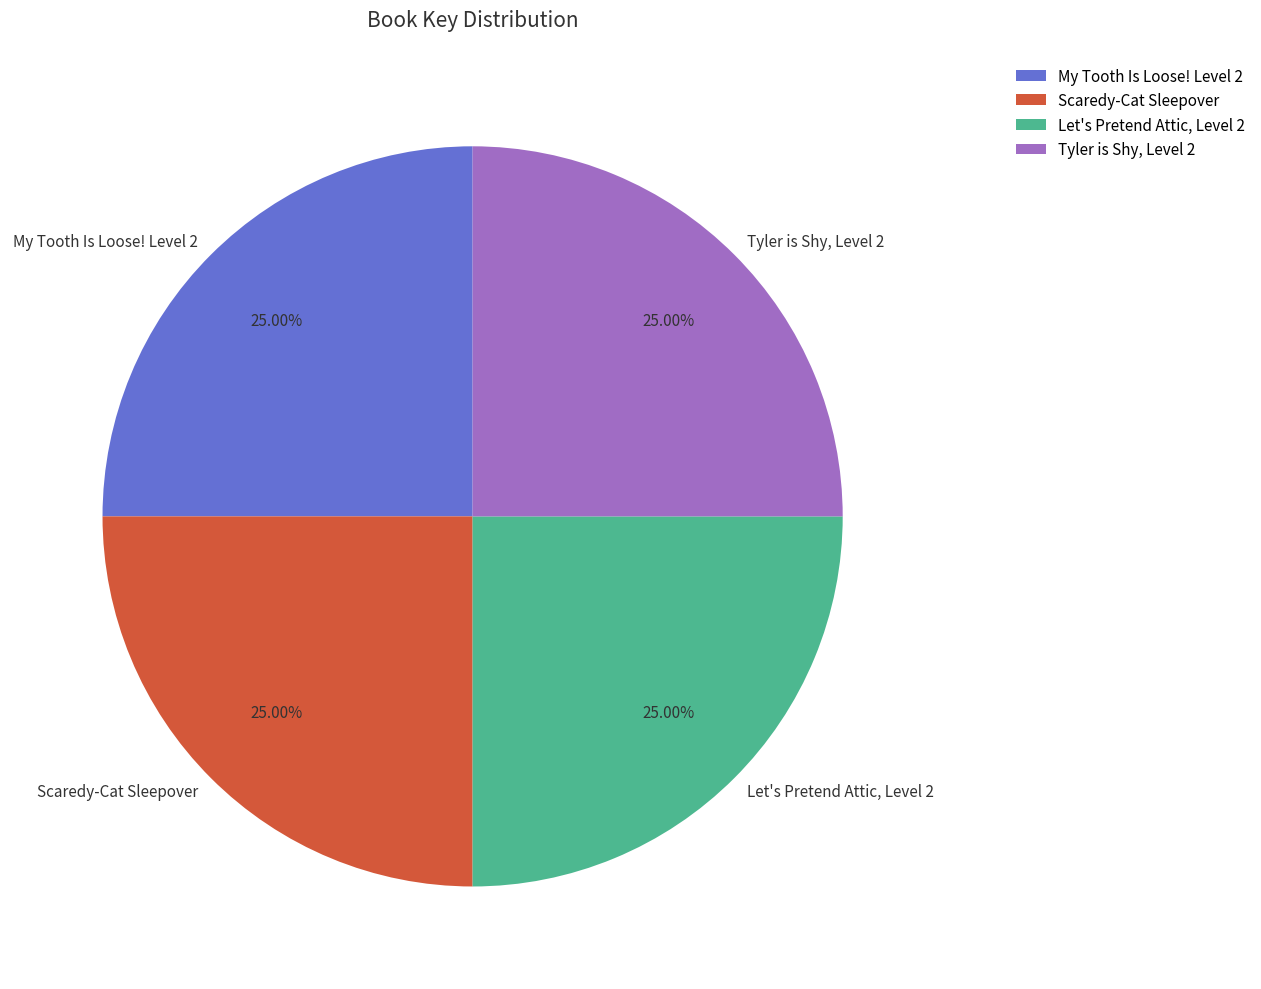

What is the total percentage of Let's Pretend Attic, Level 2 and Scaredy-Cat Sleepover?

50.0%